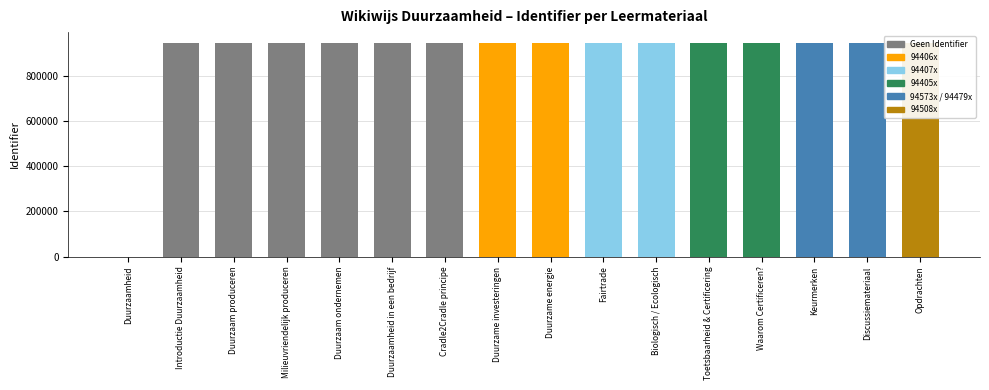

The value at Toetsbaarheid & Certificering is 590632. True or false?

False